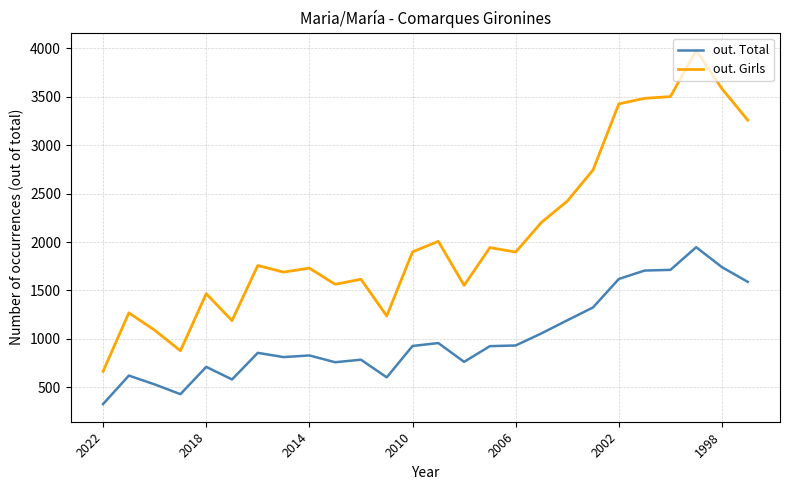

List the series in order of their overall mean, lowest first.

out. Total, out. Girls